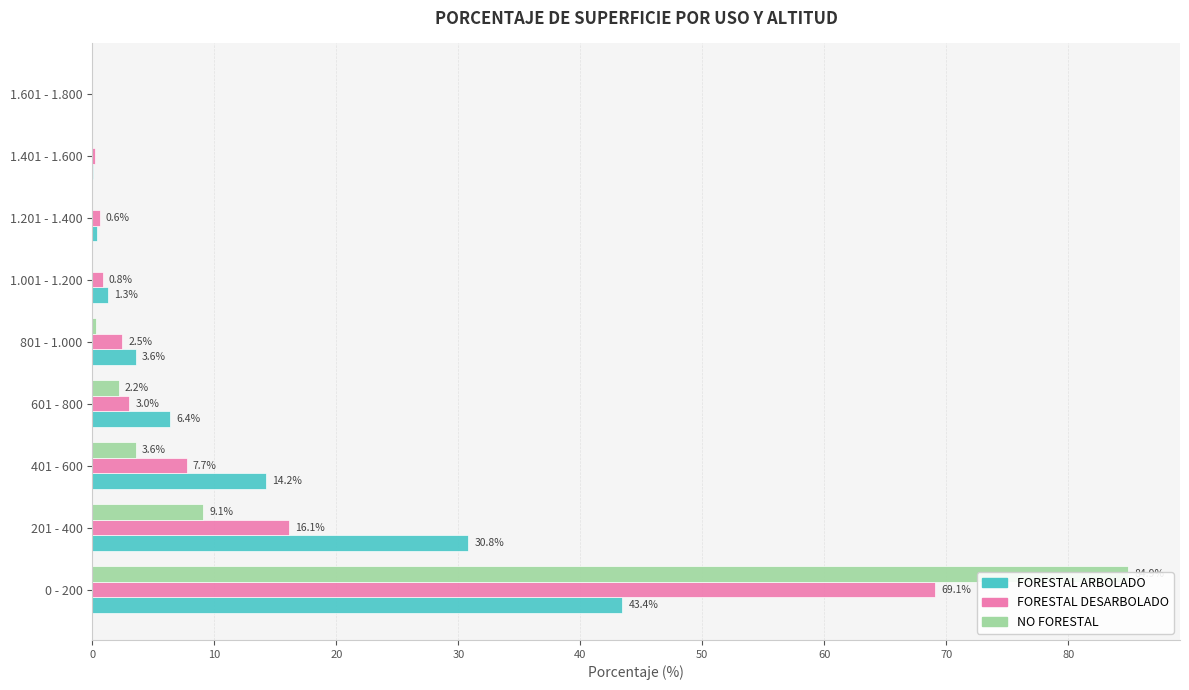

Which series has the largest range (max minus min)?

NO FORESTAL